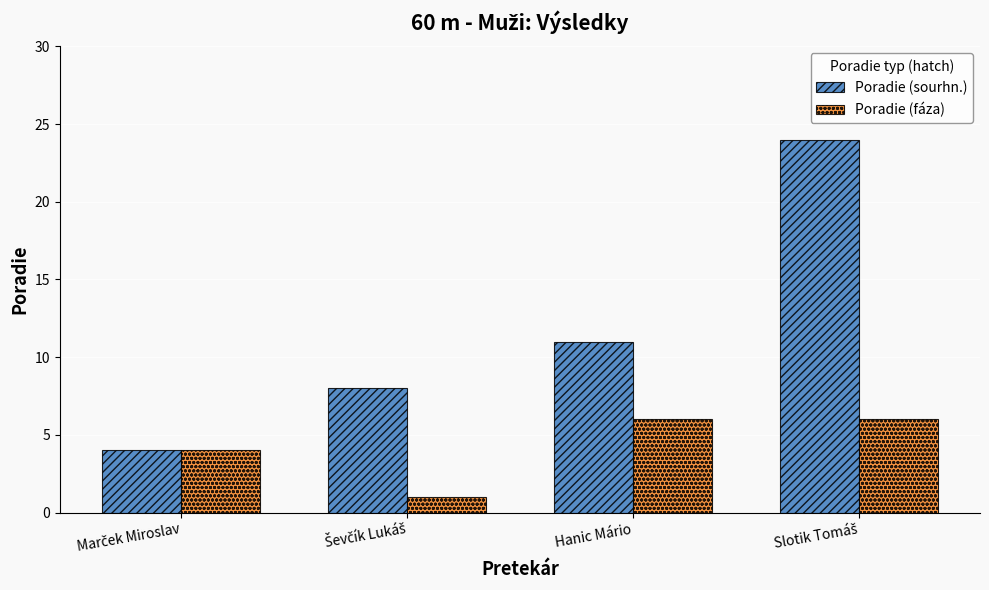

Reading right to left, list all the values displayed in this chart.

Poradie (sourhn.): 24	11	8	4
Poradie (fáza): 6	6	1	4